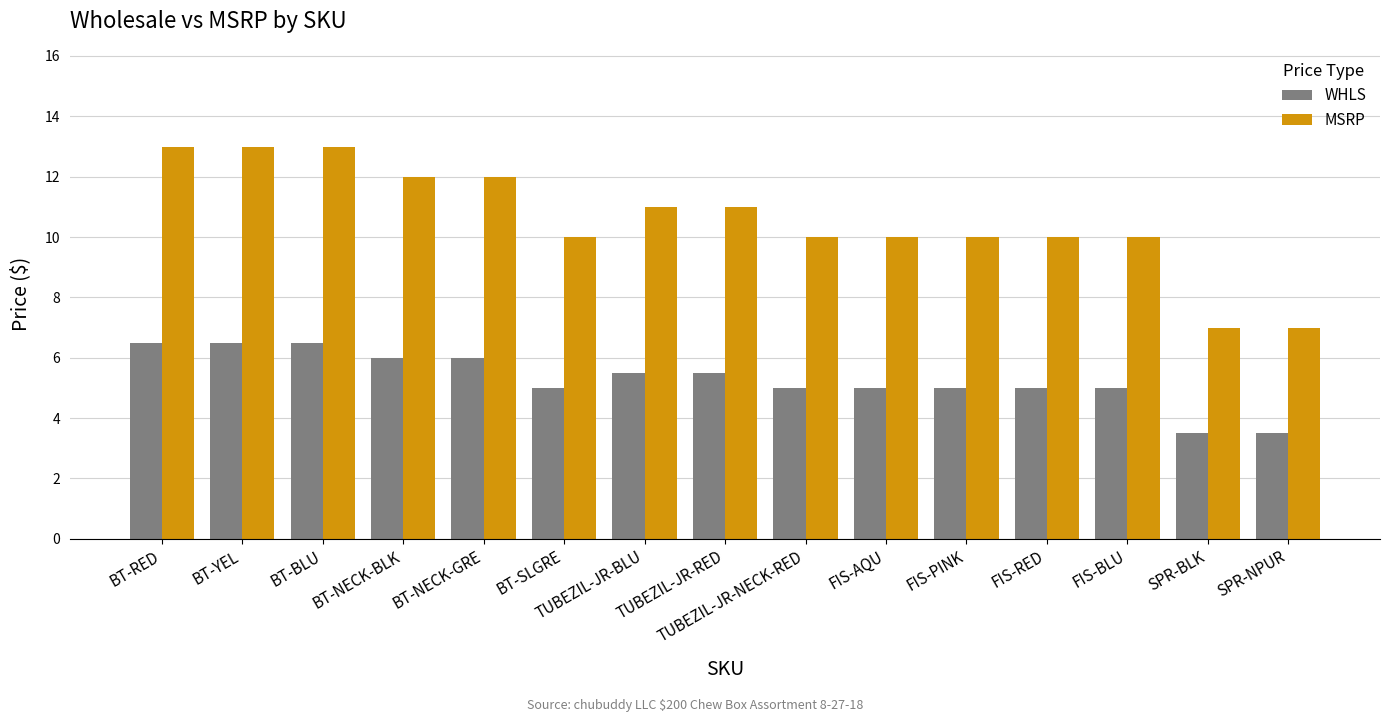

What is the greatest value displayed?

13.0